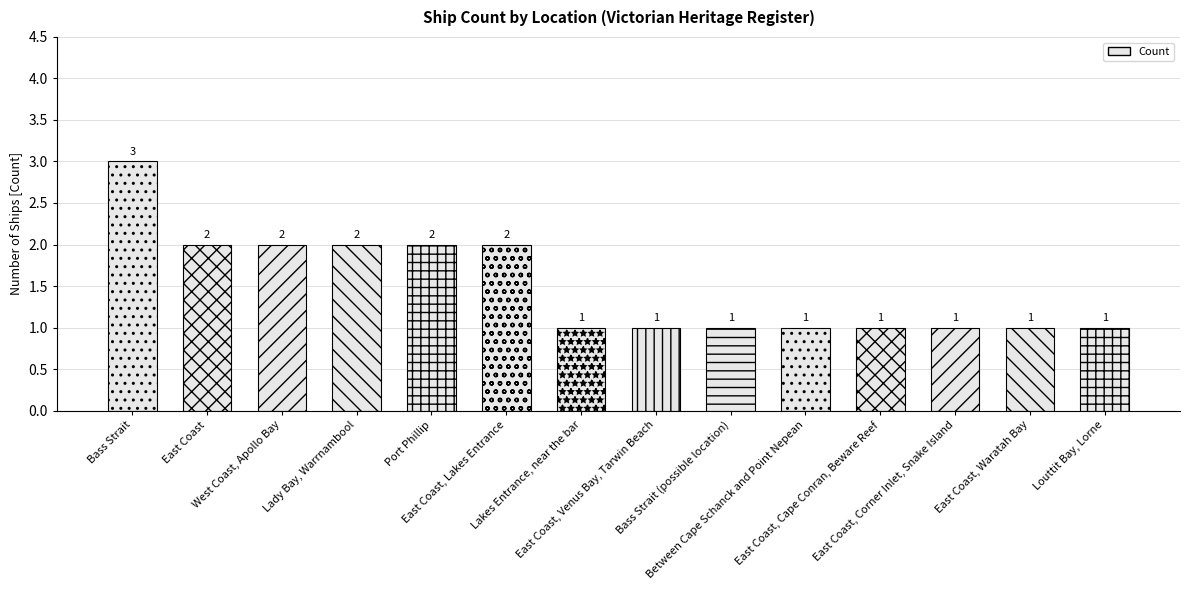

Reading left to right, list all the values displayed in this chart.

Bass Strait=3	East Coast=2	West Coast, Apollo Bay=2	Lady Bay, Warrnambool=2	Port Phillip=2	East Coast, Lakes Entrance=2	Lakes Entrance, near the bar=1	East Coast, Venus Bay, Tarwin Beach=1	Bass Strait (possible location)=1	Between Cape Schanck and Point Nepean=1	East Coast, Cape Conran, Beware Reef=1	East Coast, Corner Inlet, Snake Island=1	East Coast, Waratah Bay=1	Louttit Bay, Lorne=1